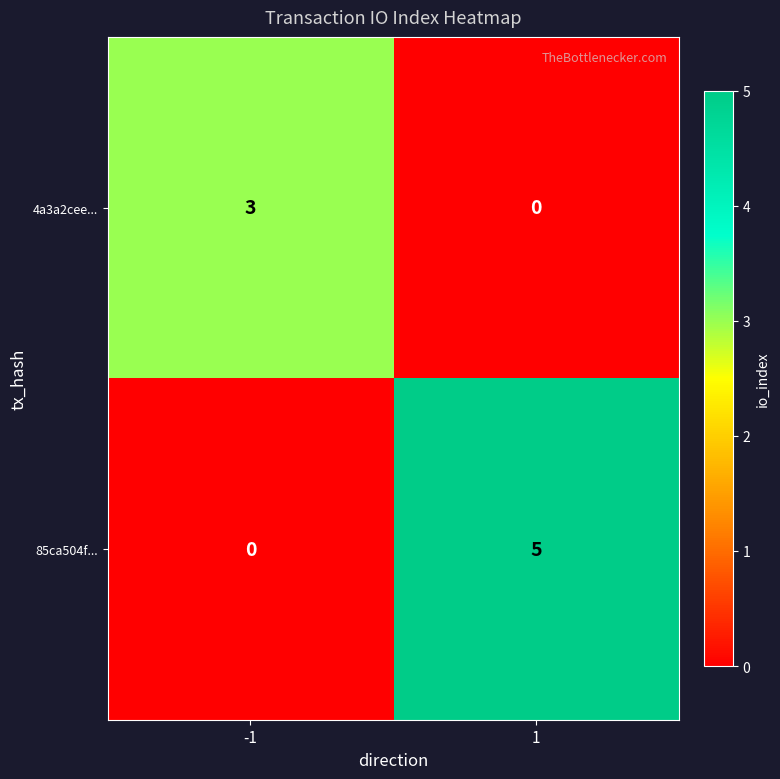

Is it true that 4a3a2cee... equals 1 at -1?

False